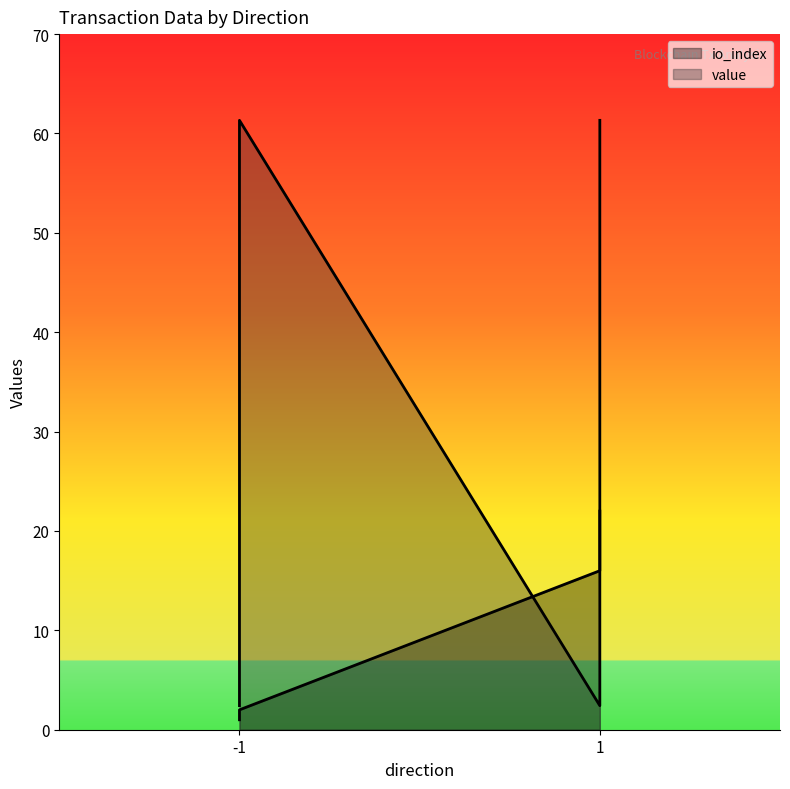

Rank the series at -1 from lowest to highest value.

io_index, value